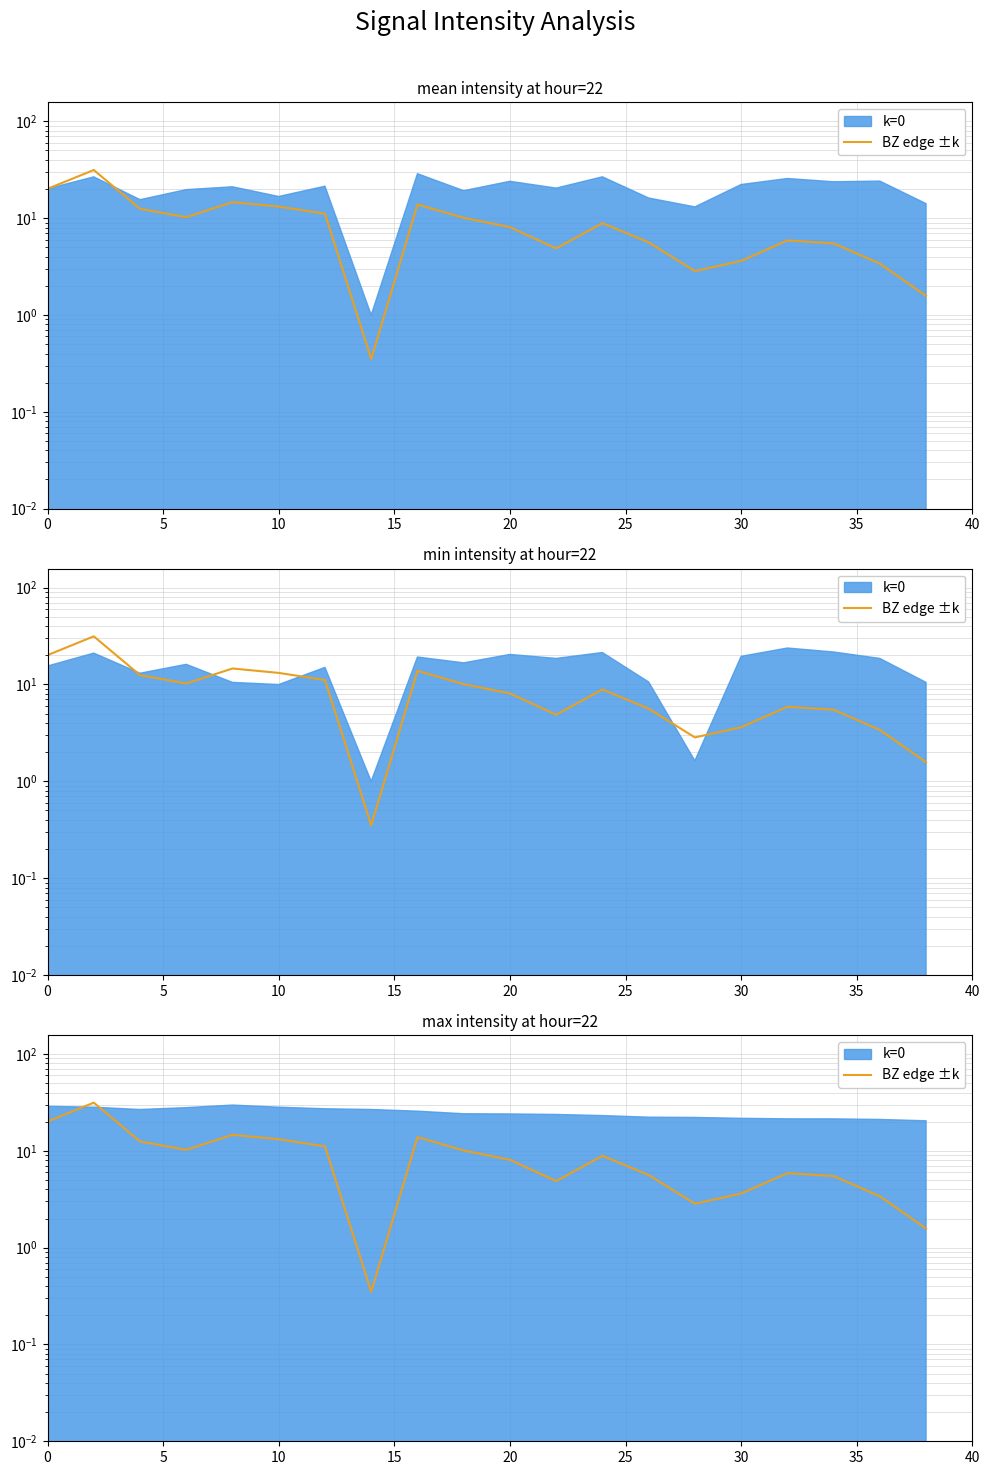

How many points are lower than both their immediate neighbors (excluding endpoints)?

4